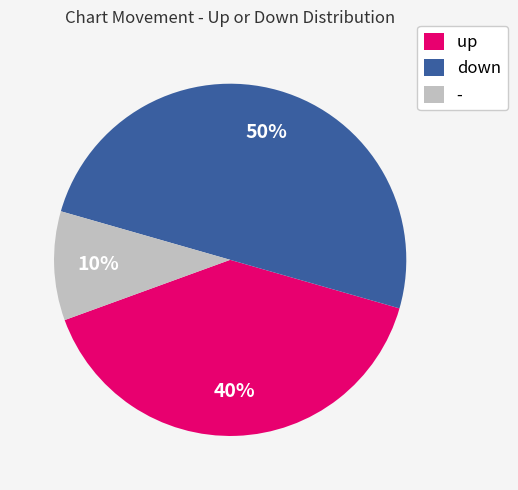

Does up account for over 50% of the chart?

No